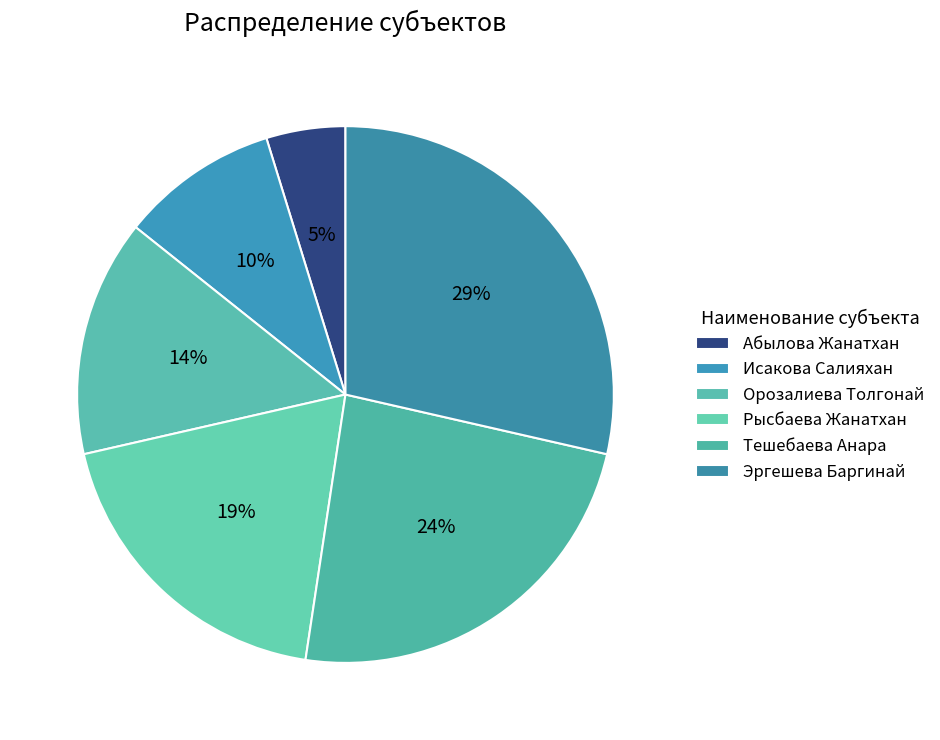

Count the number of slices in the pie.

6